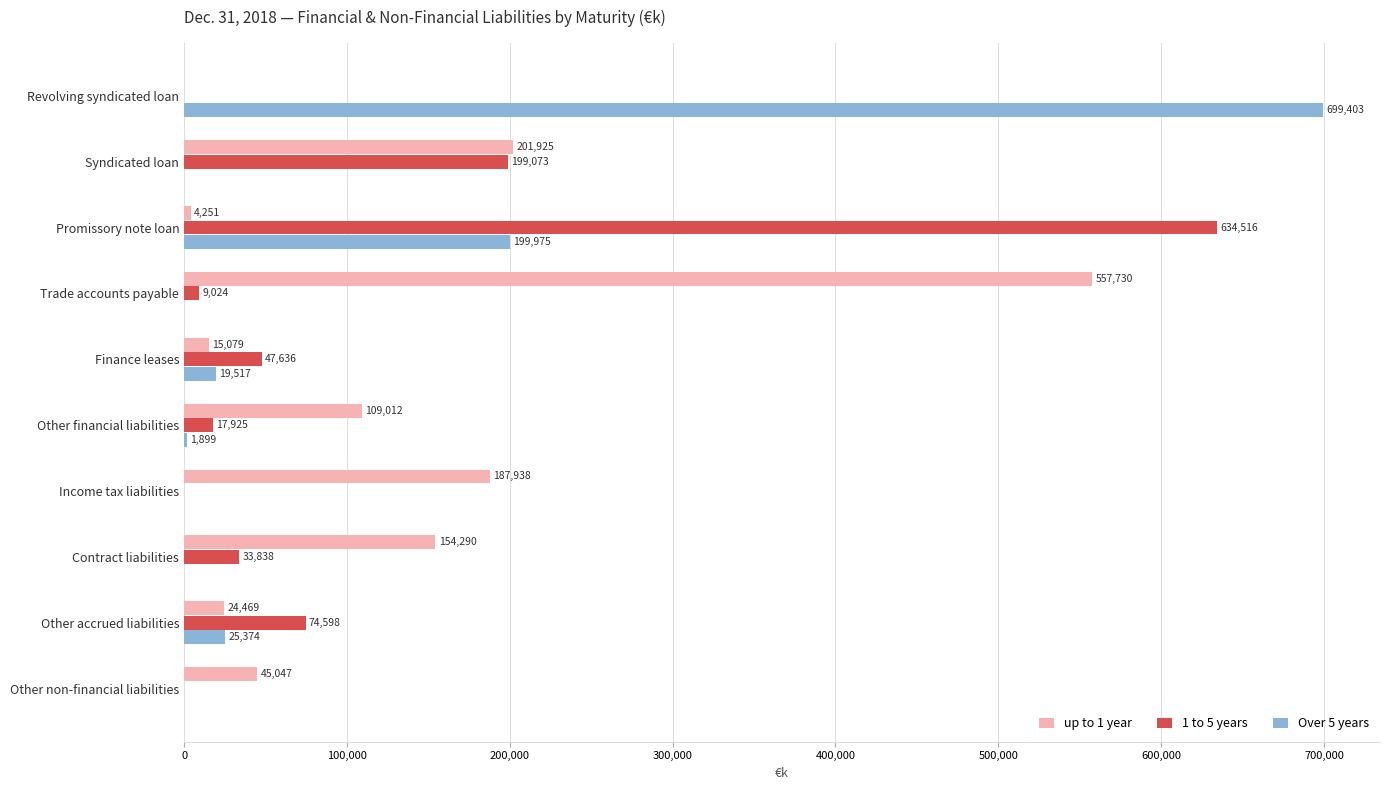

Which series has the largest total across all categories?

up to 1 year